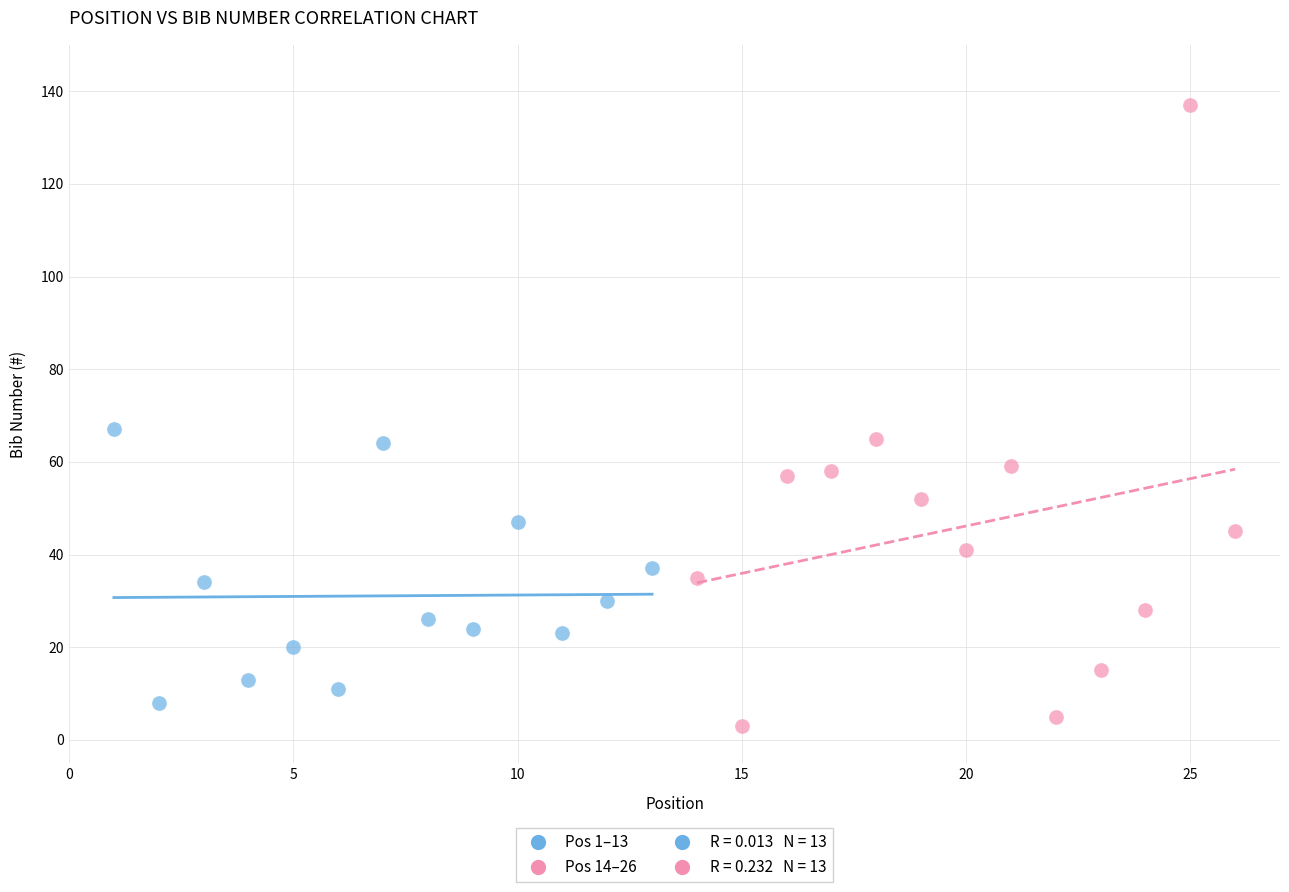

Which series has the widest spread of Y values?

Pos 14–26